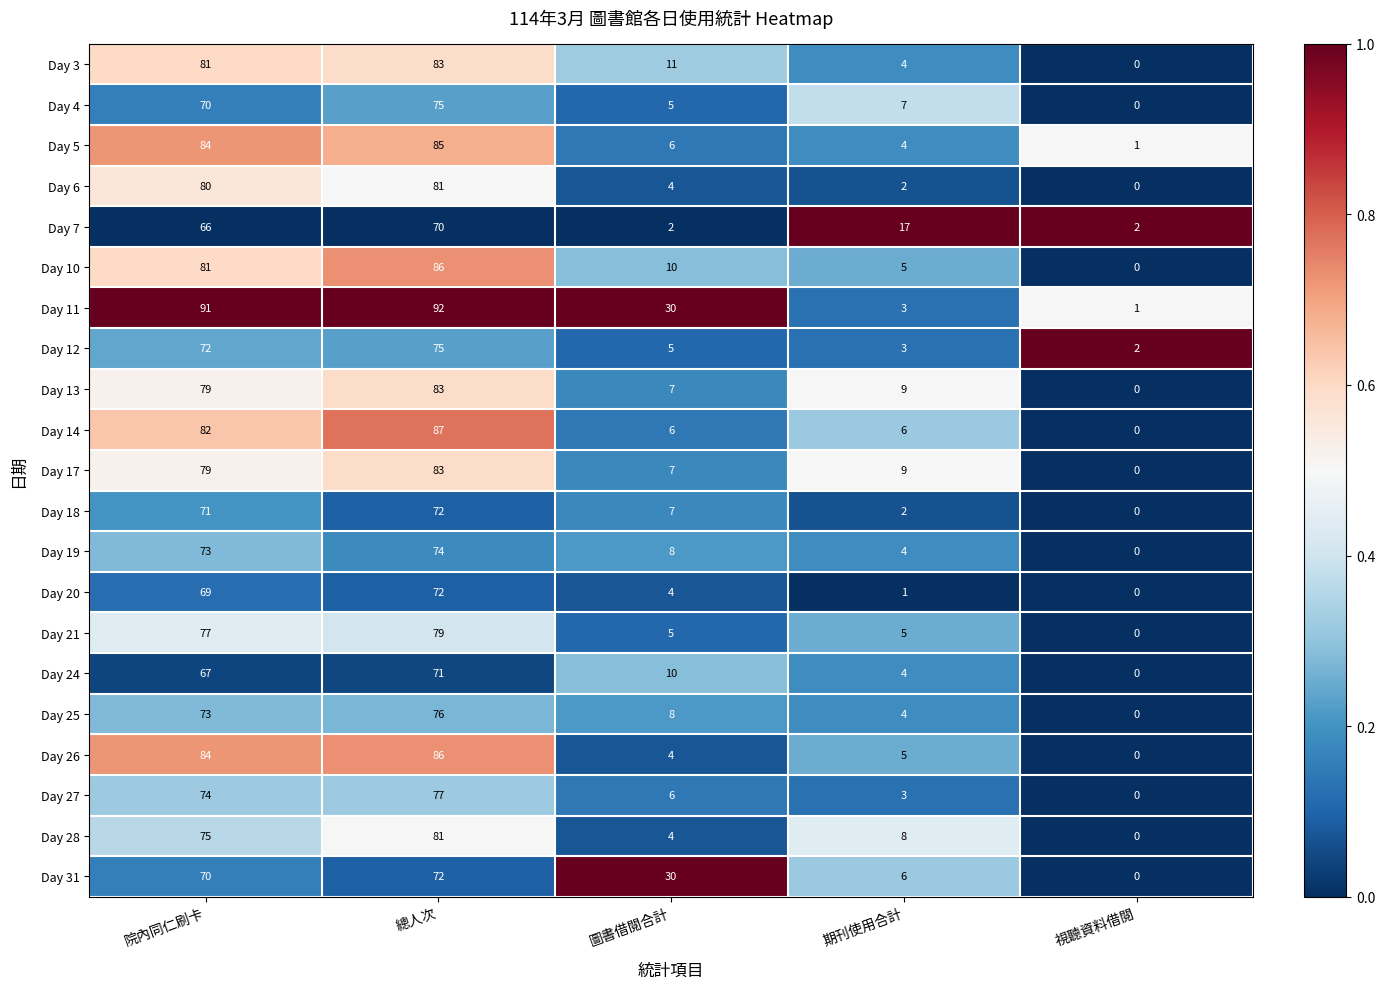

List the labels in order of Day 12 value, smallest first.

視聽資料借閱, 期刊使用合計, 圖書借閱合計, 院內同仁刷卡, 總人次